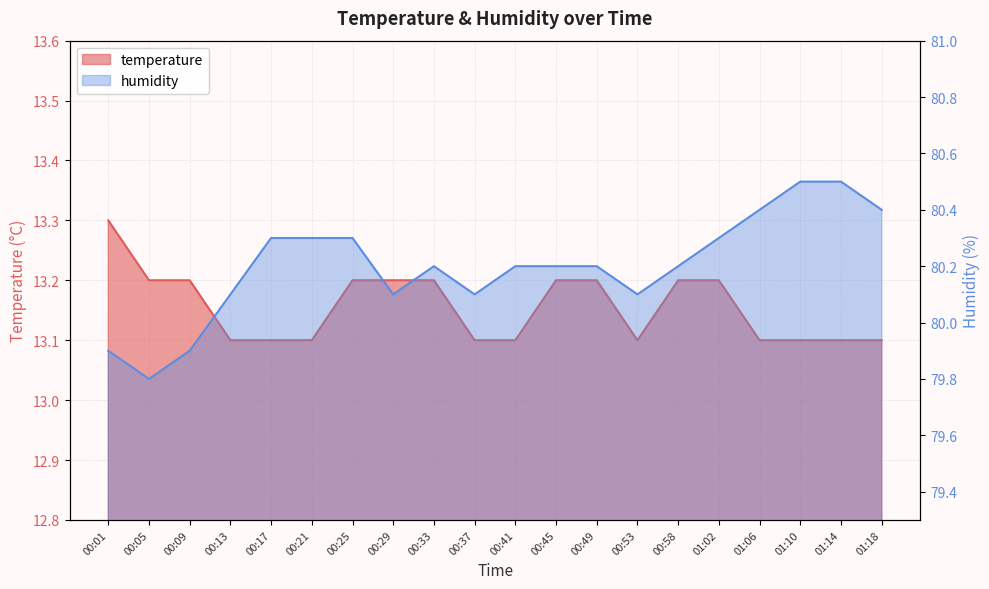

Which series has the largest total across all categories?

humidity